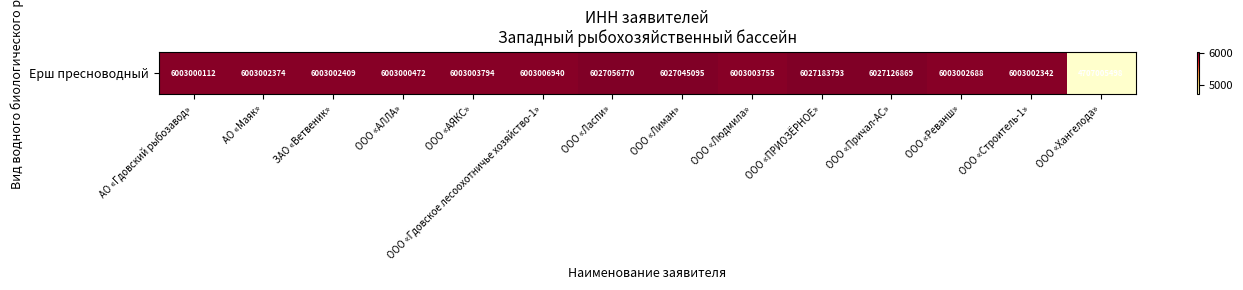

What is the smallest value displayed?

4707.0